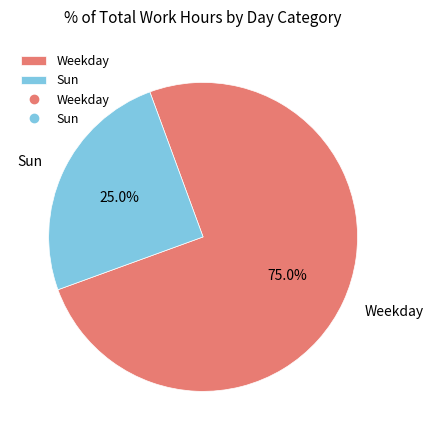

Approximately how many times larger is the value at Weekday compared to Sun?

3.0